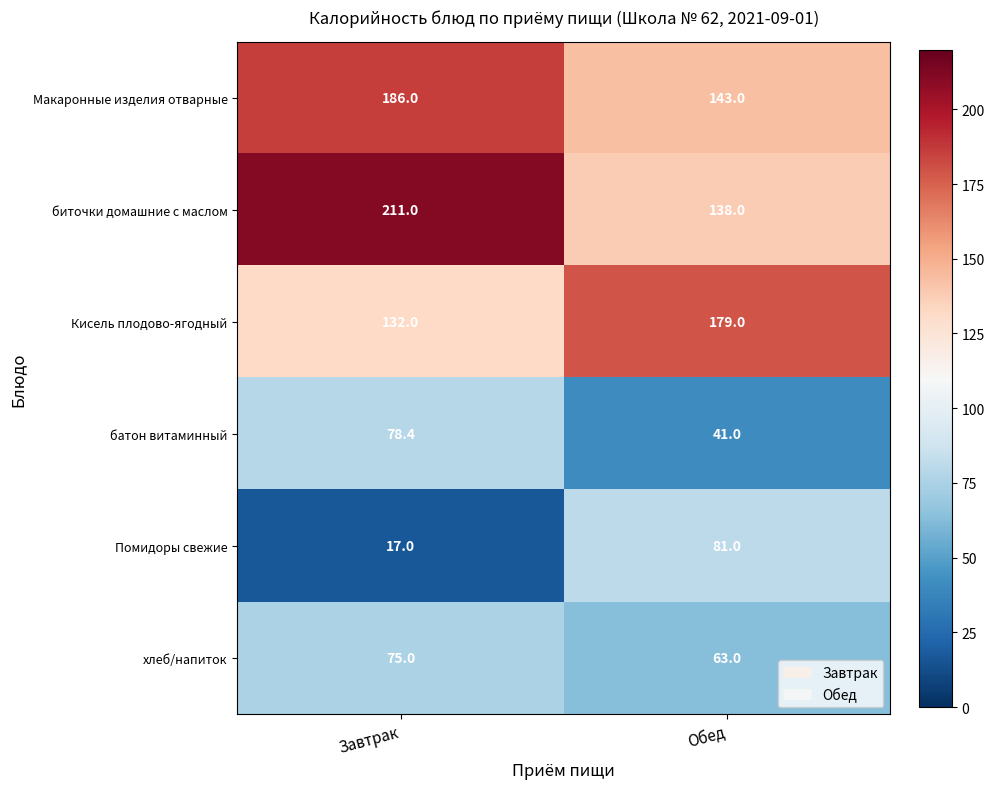

Reading left to right, list all the values displayed in this chart.

Макаронные изделия отварные: Завтрак=186.0	Обед=143.0
биточки домашние с маслом: Завтрак=211.0	Обед=138.0
Кисель плодово-ягодный: Завтрак=132.0	Обед=179.0
батон витаминный: Завтрак=78.4	Обед=41.0
Помидоры свежие: Завтрак=17.0	Обед=81.0
хлеб/напиток: Завтрак=75.0	Обед=63.0